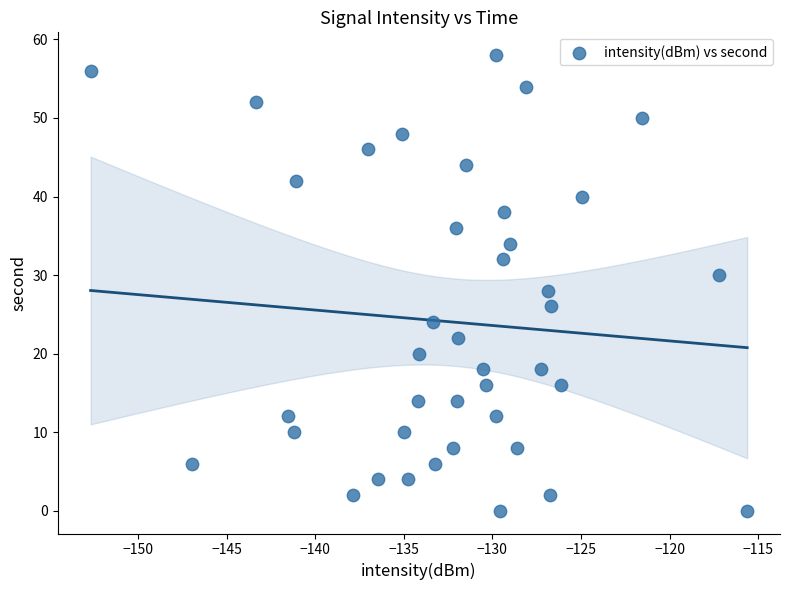

What is the range of Y values (max minus min)?

58